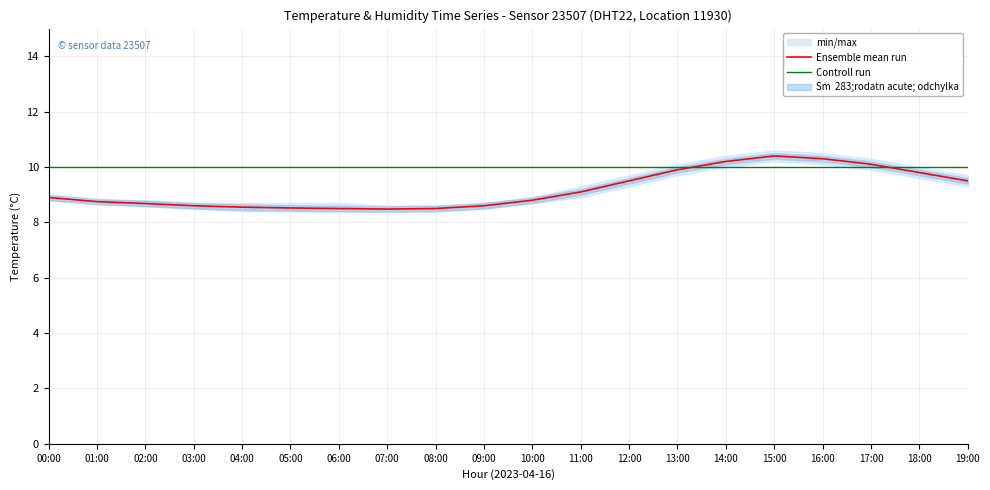

What is the value of the Ensemble mean run point at the 7th from the left?

8.5